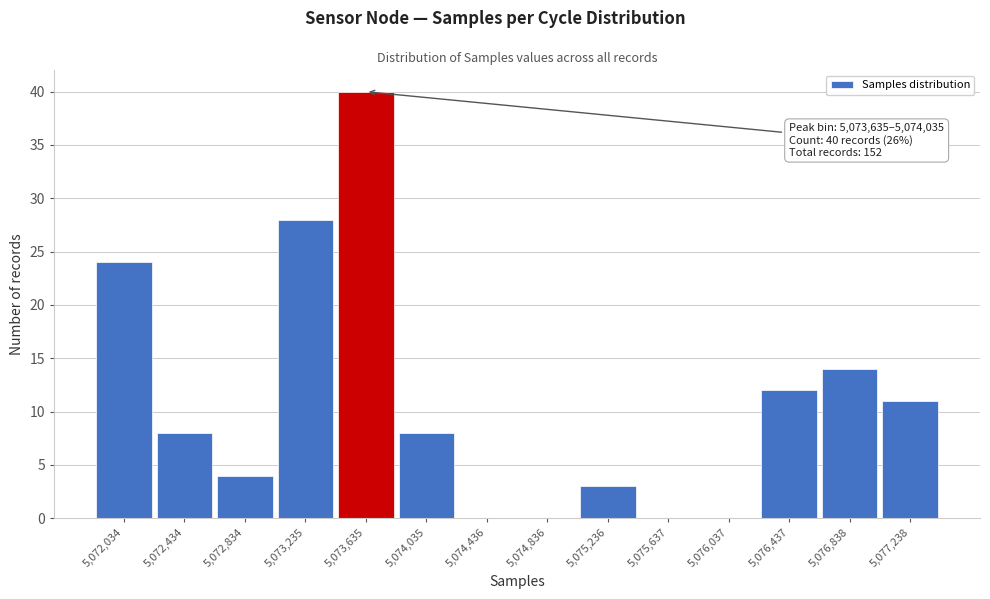

Reading left to right, transcribe all the data shown in this chart.

5,072,034=24	5,072,434=8	5,072,834=4	5,073,235=28	5,073,635=40	5,074,035=8	5,074,436=0	5,074,836=0	5,075,236=3	5,075,637=0	5,076,037=0	5,076,437=12	5,076,838=14	5,077,238=11